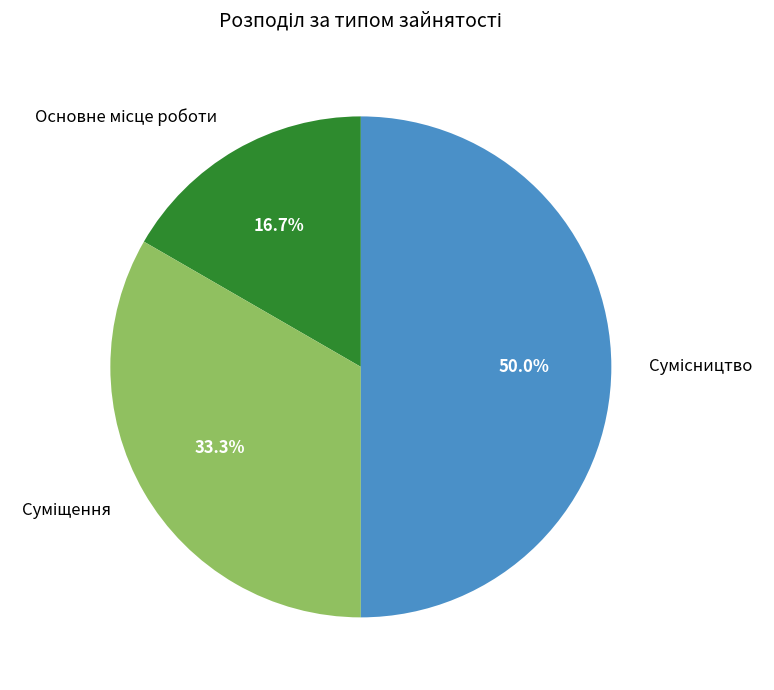

How many slices are in this pie chart?

3